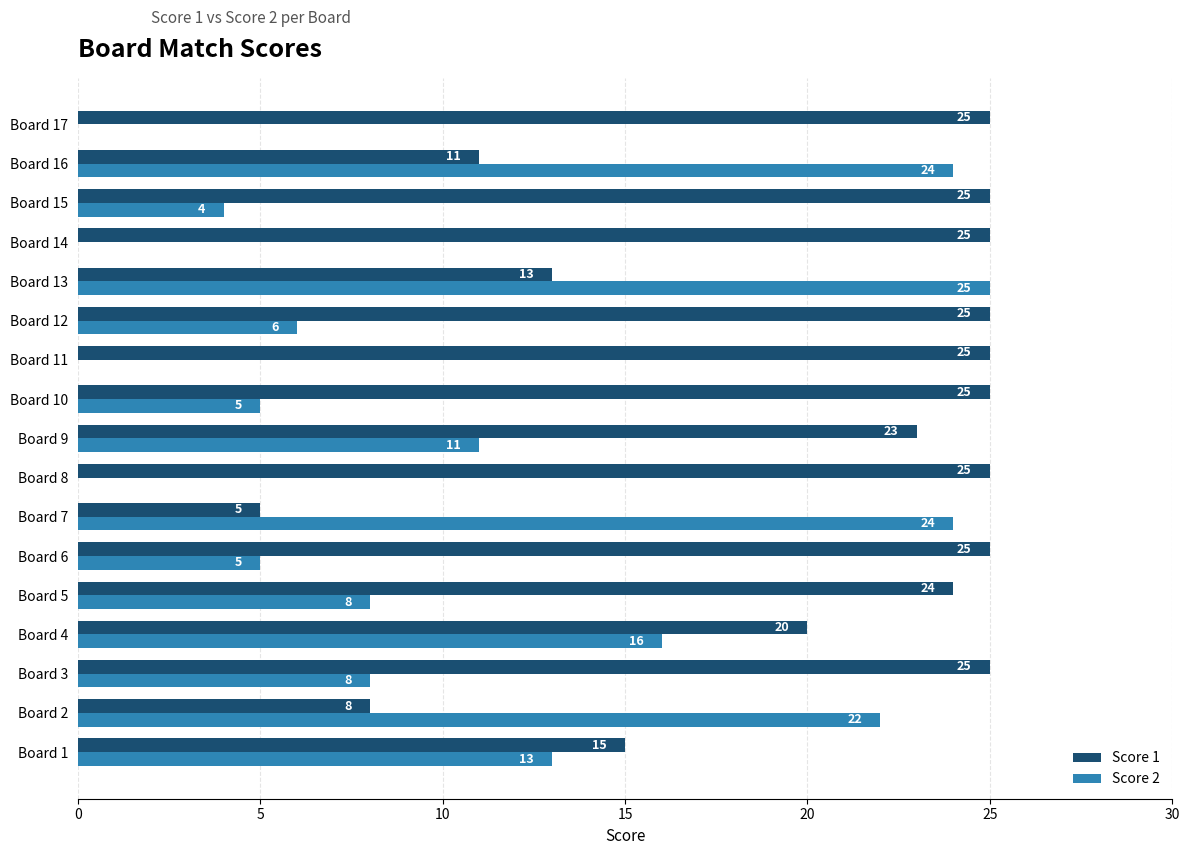

Which series has the widest spread of values?

Score 2